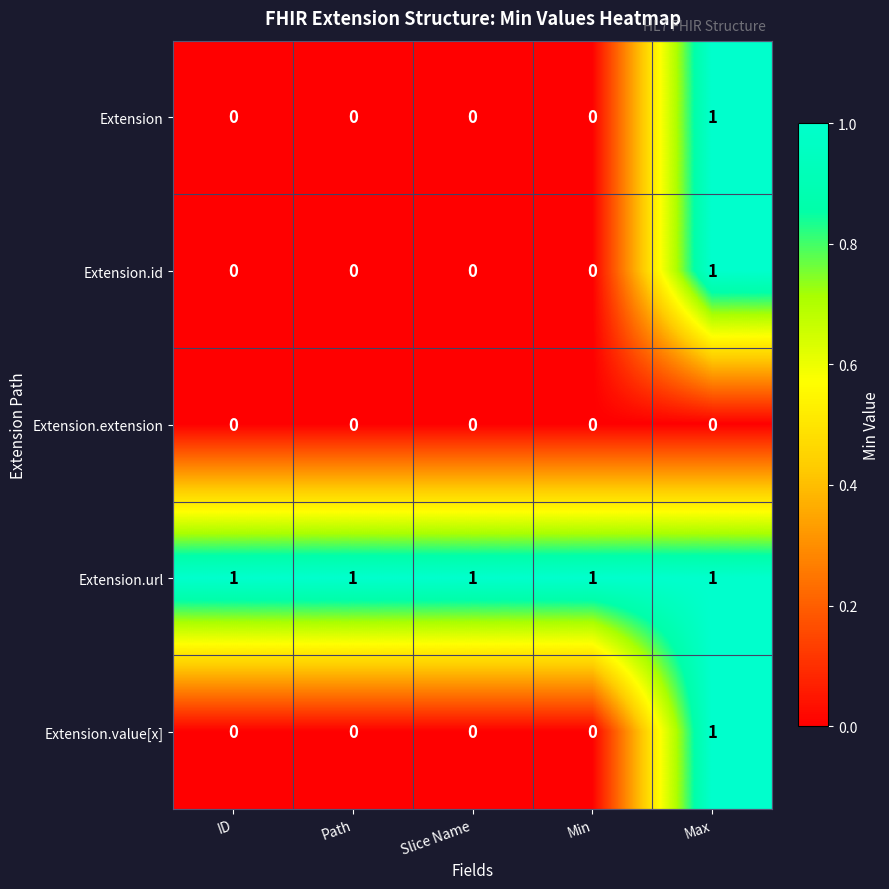

How many values in the Extension series exceed 0?

1